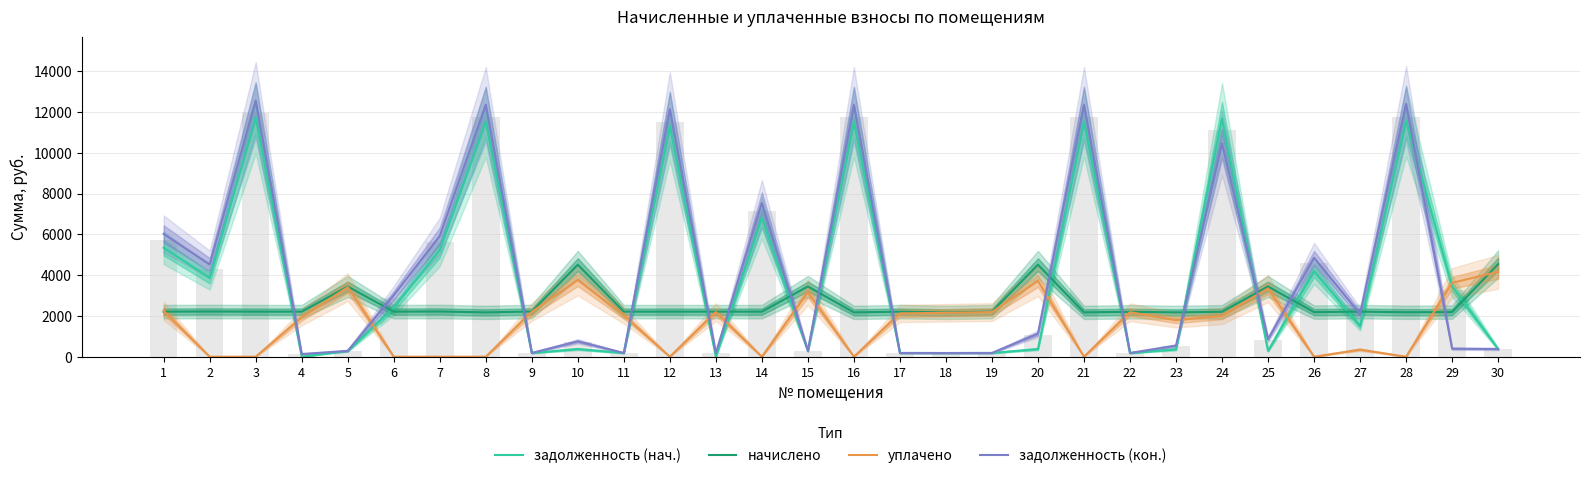

Is it true that задолженность (нач.) equals 287.0 at 15?

True